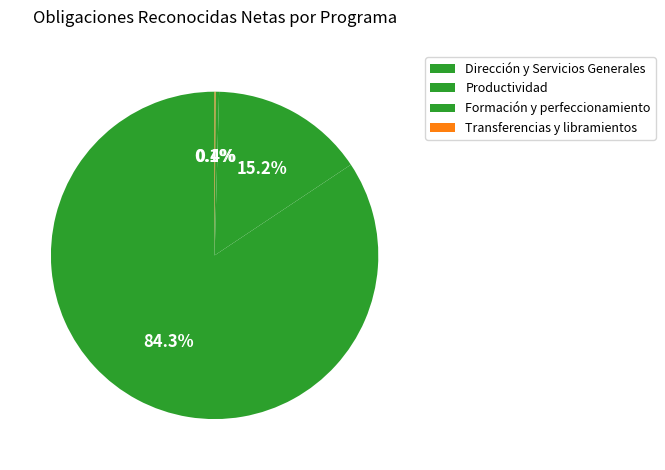

Combined, do Formación y perfeccionamiento and Transferencias y libramientos account for over 50%?

No